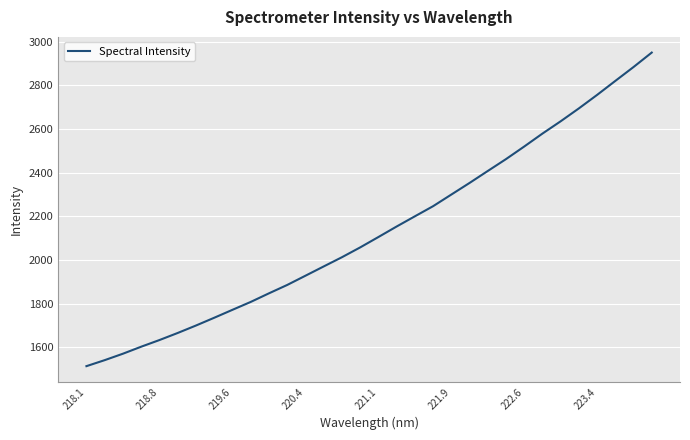

What is the minimum value shown in the chart?

1514.1